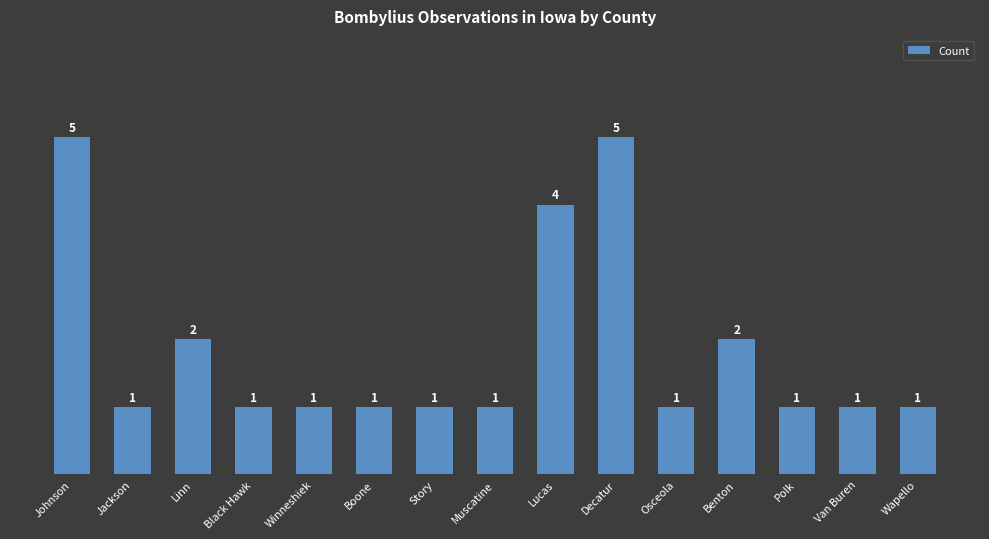

What is the label of the 2nd bar from the right?

Van Buren